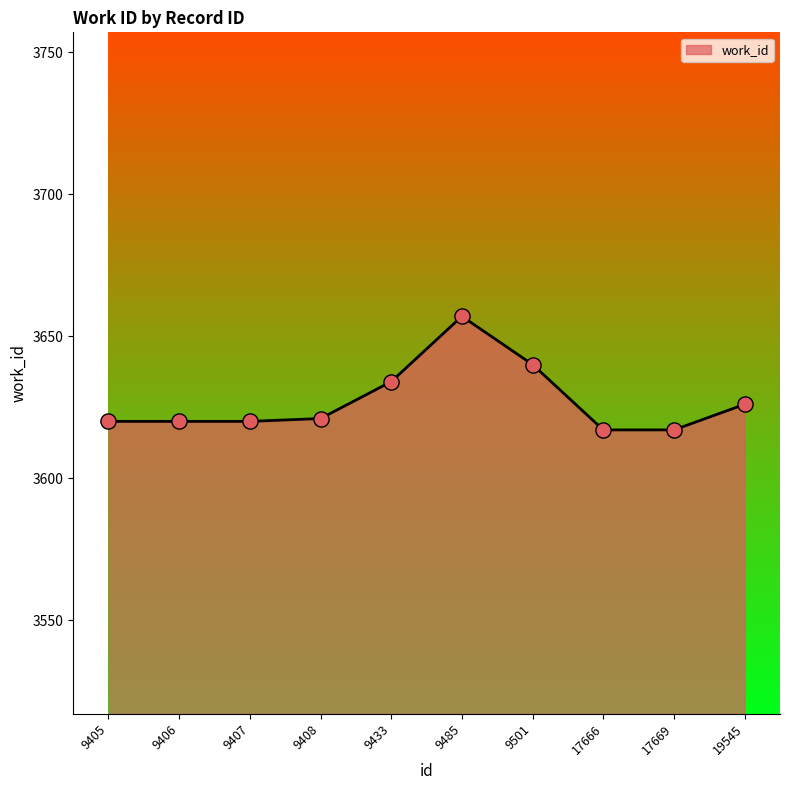

Between 9406 and 17666, which is larger?

9406